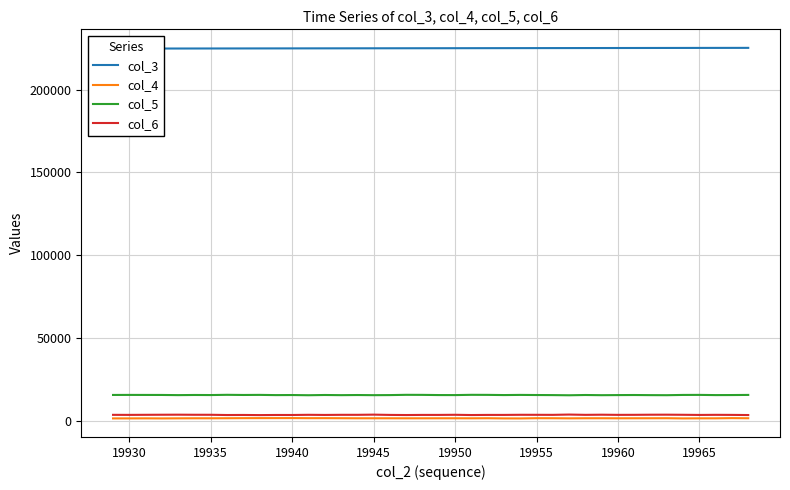

True or false: col_5 and col_4 intersect in this chart.

False